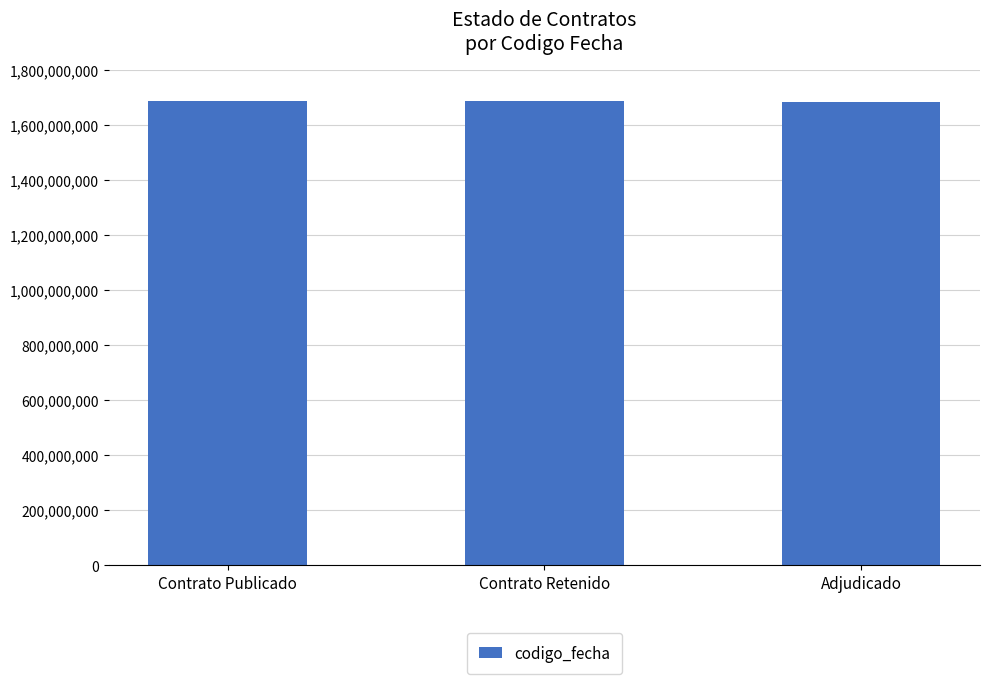

Does the chart contain stacked bars?

No